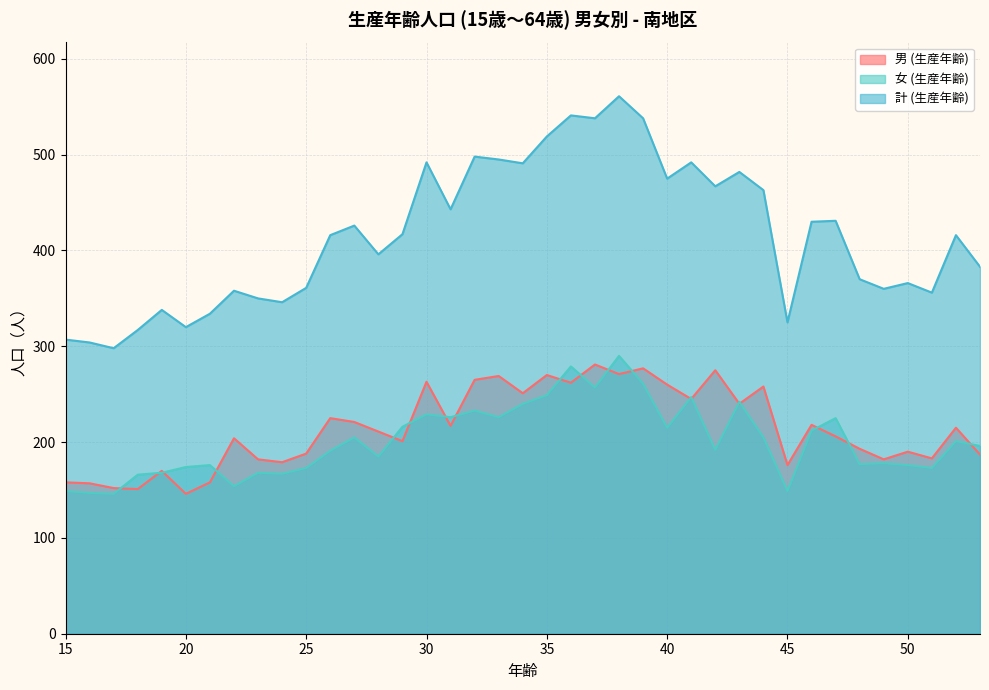

Is the value of 男 (生産年齢) at 34 greater than the value of 計 (生産年齢) at 50?

No